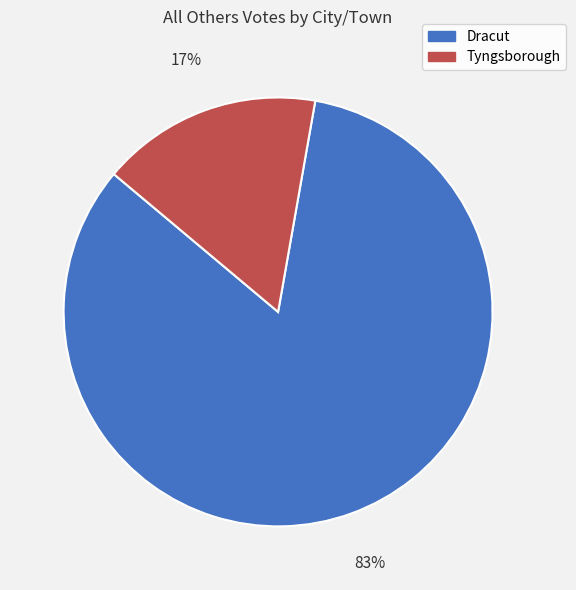

Is there any slice that represents more than half of the pie?

Yes